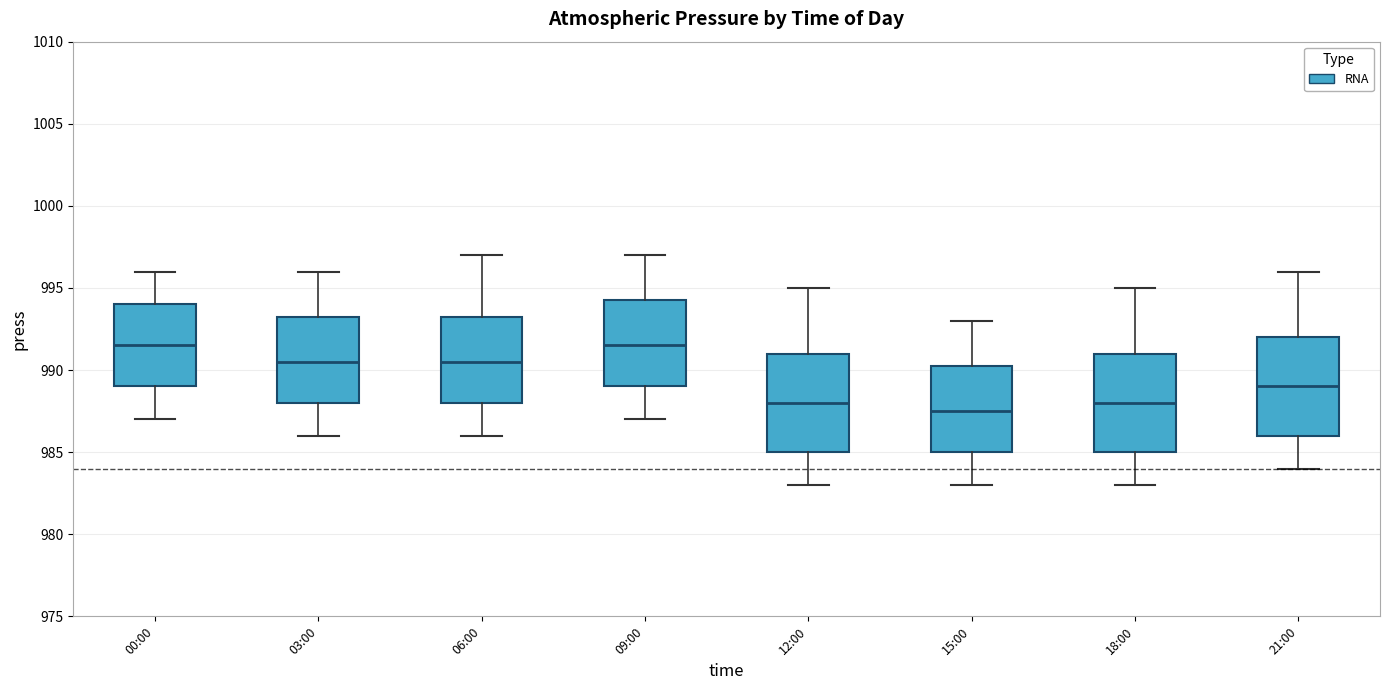

Where does the lower whisker of the box for 09:00 end on the y-axis? The values are not printed on the chart, so give them approximately, as read against the axis.

987.0